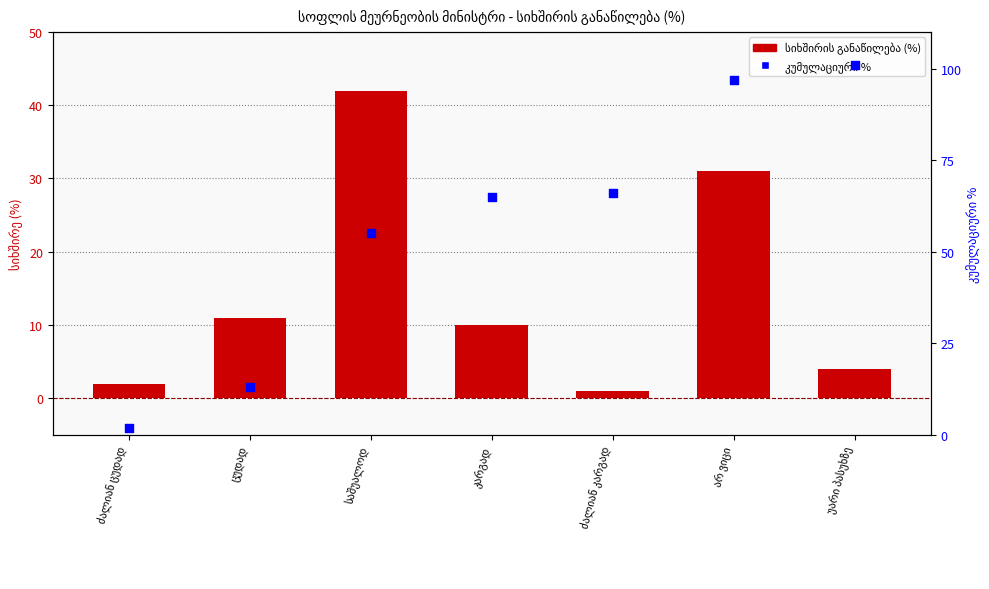

At how many categories does at least one series exceed 93?

2